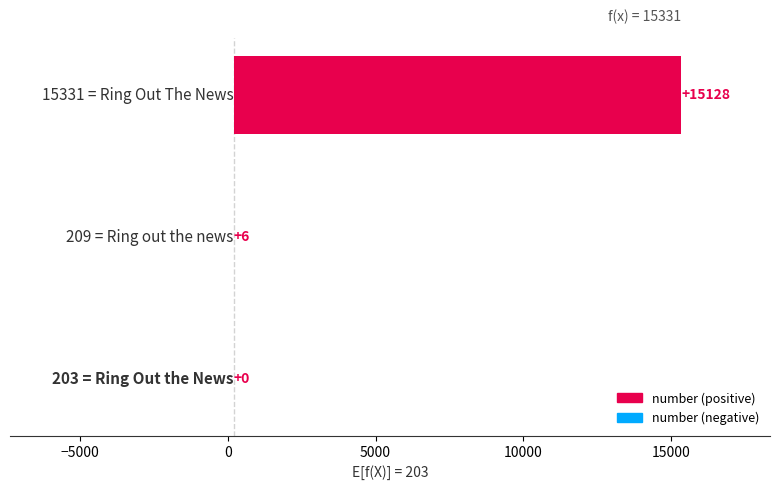

Is it true that the value at −5000 is 9?

False